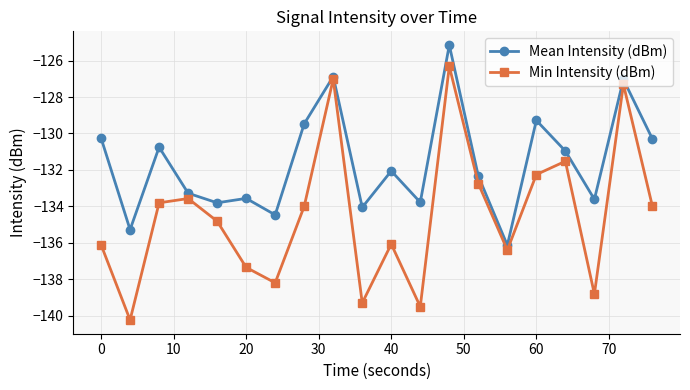

List the series in order of their peak value, lowest first.

Min Intensity (dBm), Mean Intensity (dBm)